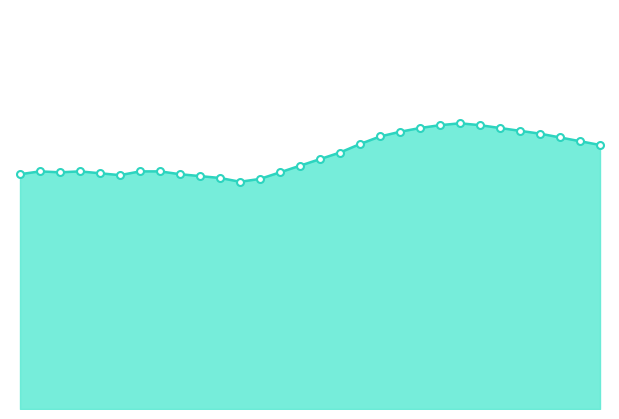

What is the minimum value shown in the chart?

24.1